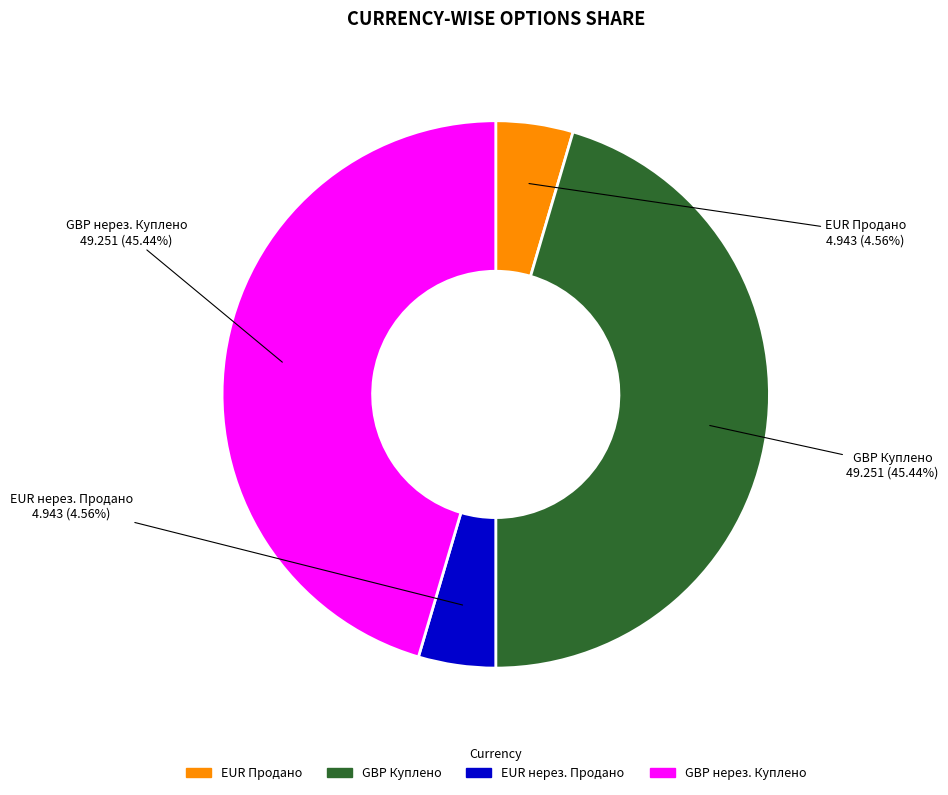

Does any single category account for the majority?

No